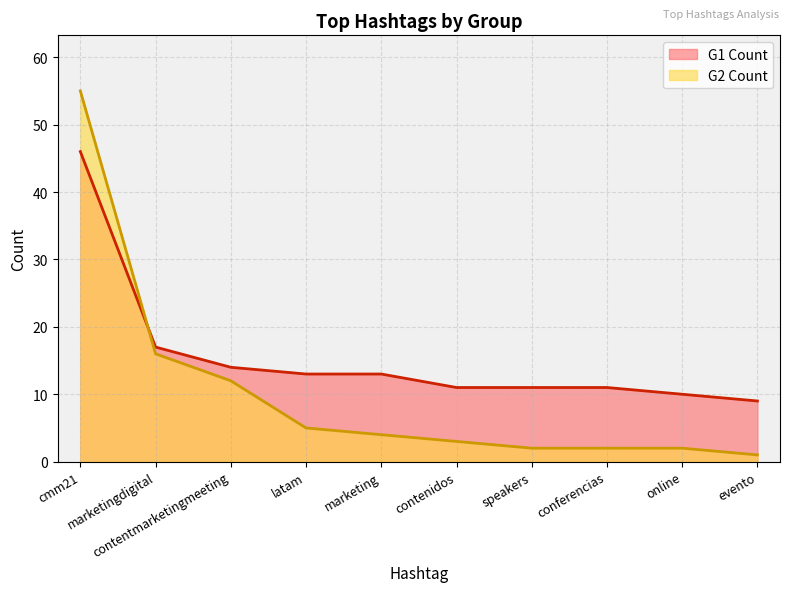

Where do G1 Count and G2 Count first cross each other?

cmm21 and marketingdigital